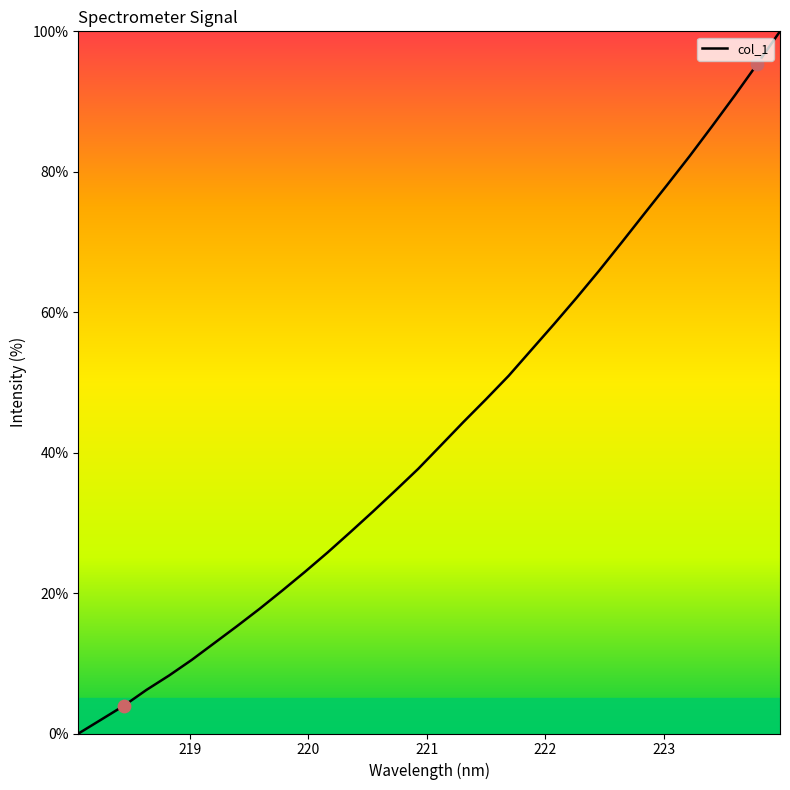

What is the maximum value shown in the chart?

100.0